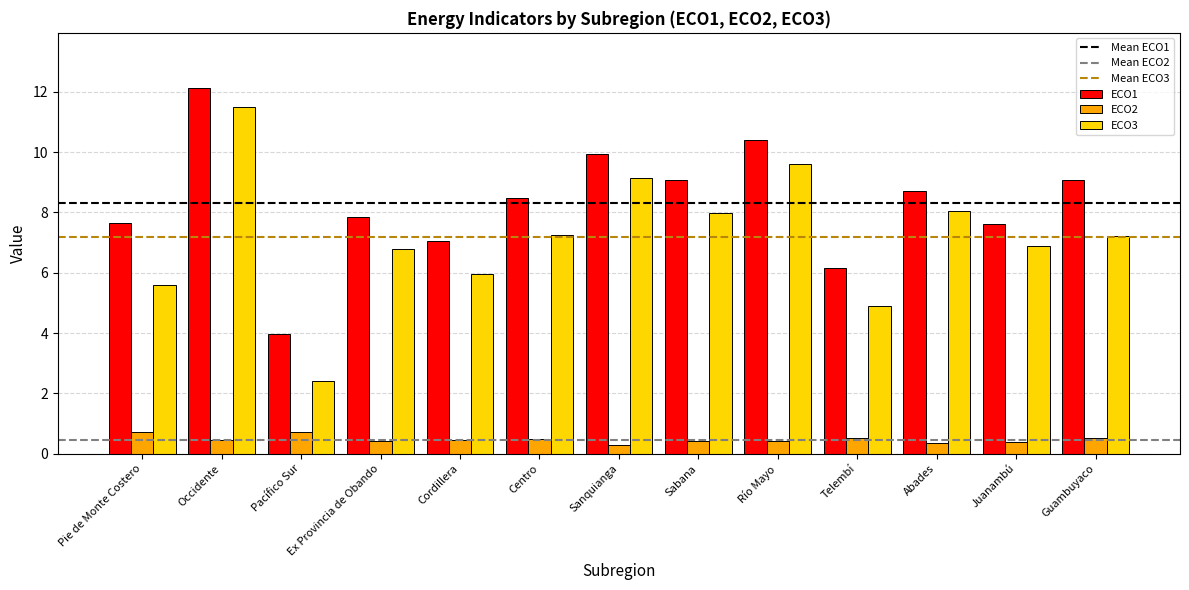

At which label does ECO1 reach its peak?

Occidente